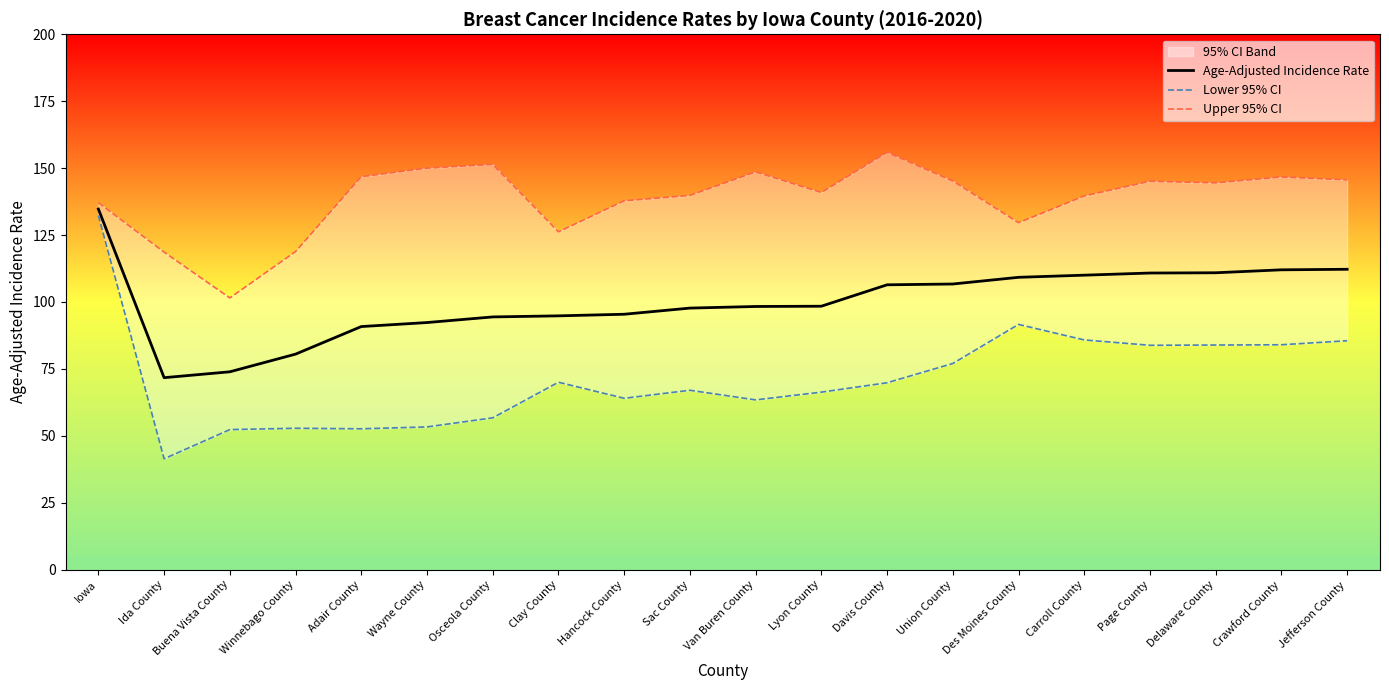

Reading left to right, what are all the values shown in this chart?

Age-Adjusted Incidence Rate: Iowa=134.7	Ida County=71.7	Buena Vista County=73.9	Winnebago County=80.5	Adair County=90.8	Wayne County=92.3	Osceola County=94.4	Clay County=94.8	Hancock County=95.4	Sac County=97.7	Van Buren County=98.3	Lyon County=98.4	Davis County=106.4	Union County=106.7	Des Moines County=109.2	Carroll County=110.0	Page County=110.8	Delaware County=110.9	Crawford County=112.0	Jefferson County=112.2
Lower 95% CI: Iowa=132.3	Ida County=41.4	Buena Vista County=52.3	Winnebago County=52.8	Adair County=52.6	Wayne County=53.3	Osceola County=56.7	Clay County=70.0	Hancock County=64.0	Sac County=67.0	Van Buren County=63.4	Lyon County=66.3	Davis County=69.8	Union County=77.0	Des Moines County=91.6	Carroll County=85.8	Page County=83.8	Delaware County=83.9	Crawford County=84.0	Jefferson County=85.5
Upper 95% CI: Iowa=137.1	Ida County=118.6	Buena Vista County=101.5	Winnebago County=118.8	Adair County=146.8	Wayne County=150.0	Osceola County=151.4	Clay County=126.2	Hancock County=137.8	Sac County=139.8	Van Buren County=148.6	Lyon County=140.9	Davis County=155.9	Union County=145.2	Des Moines County=129.6	Carroll County=139.6	Page County=145.1	Delaware County=144.5	Crawford County=146.7	Jefferson County=145.6